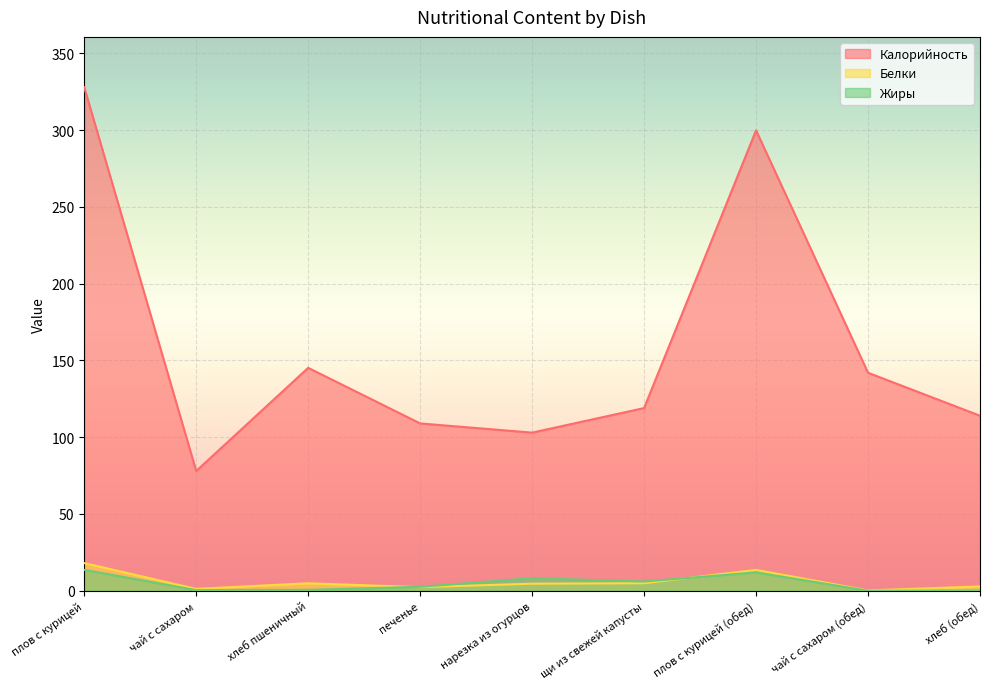

How many values in the Калорийность series are below 119?

4